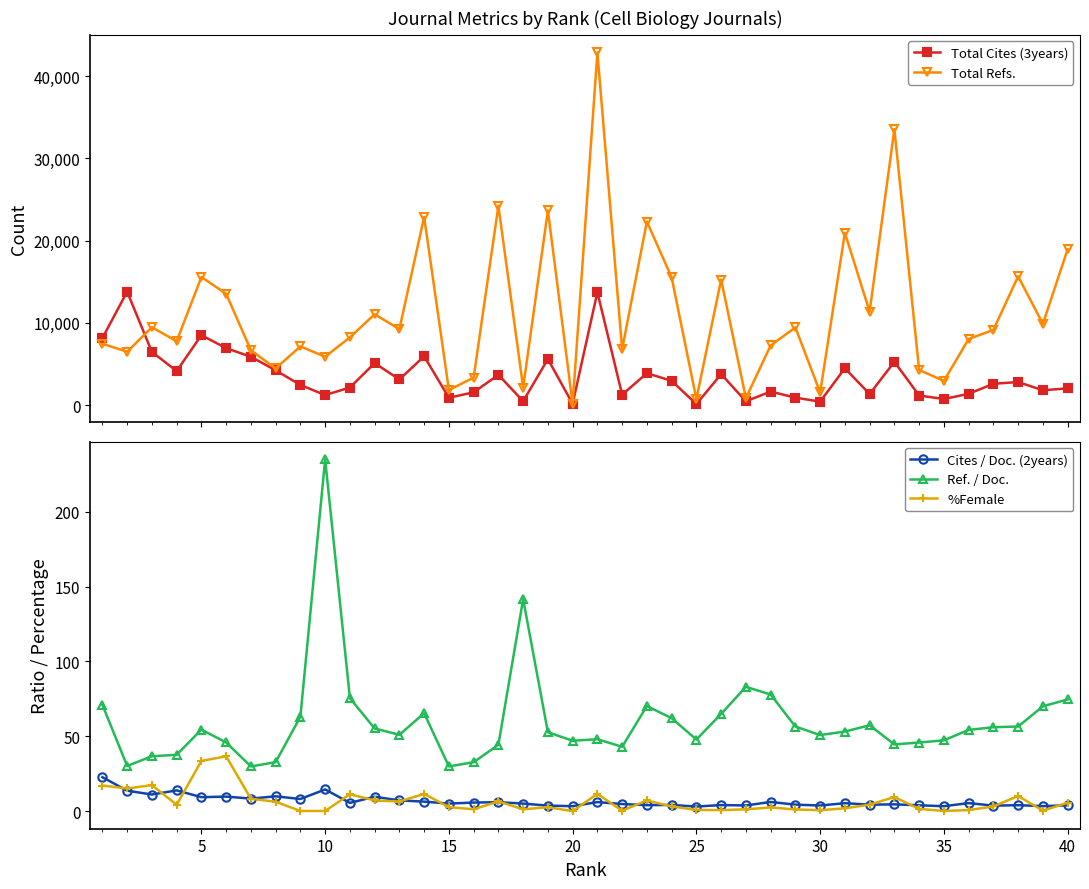

How many interior local valleys does the Total Cites (3years) series have?

13